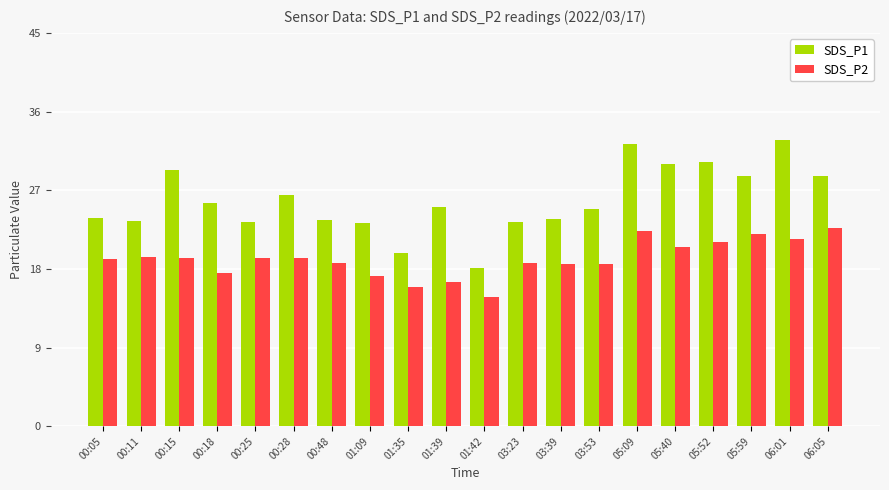

What value does the SDS_P2 series have at 03:53?

18.6